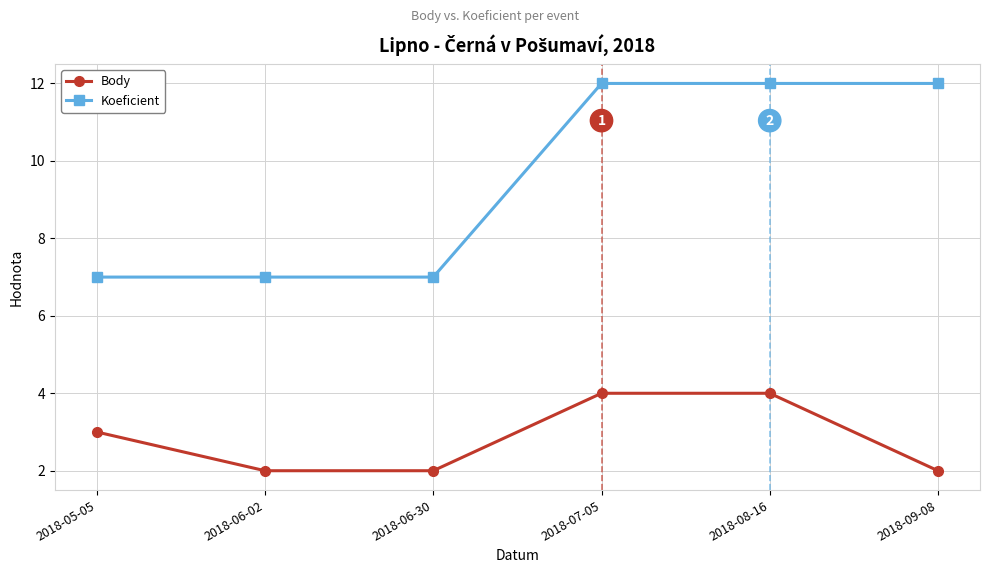

Is it true that Koeficient equals 11 at 2018-05-05?

False